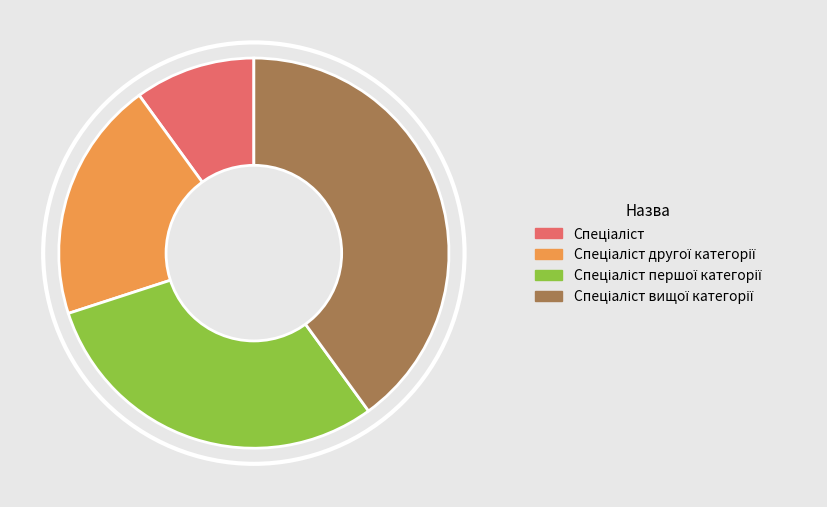

Is there a majority slice in this chart?

No